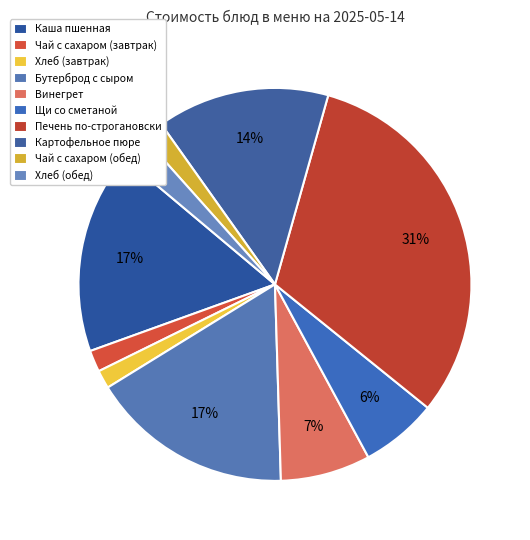

How many segments does this pie chart have?

10